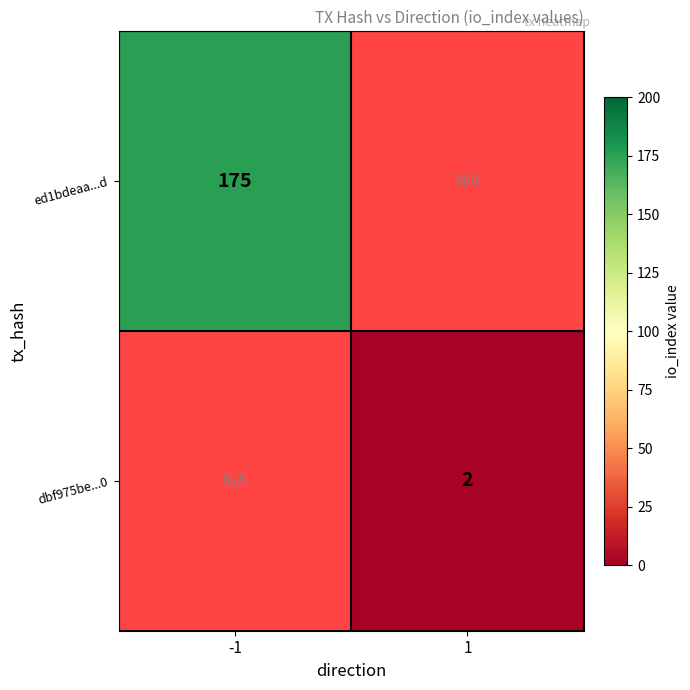

The value of dbf975be...0 at 1 is 3. True or false?

False